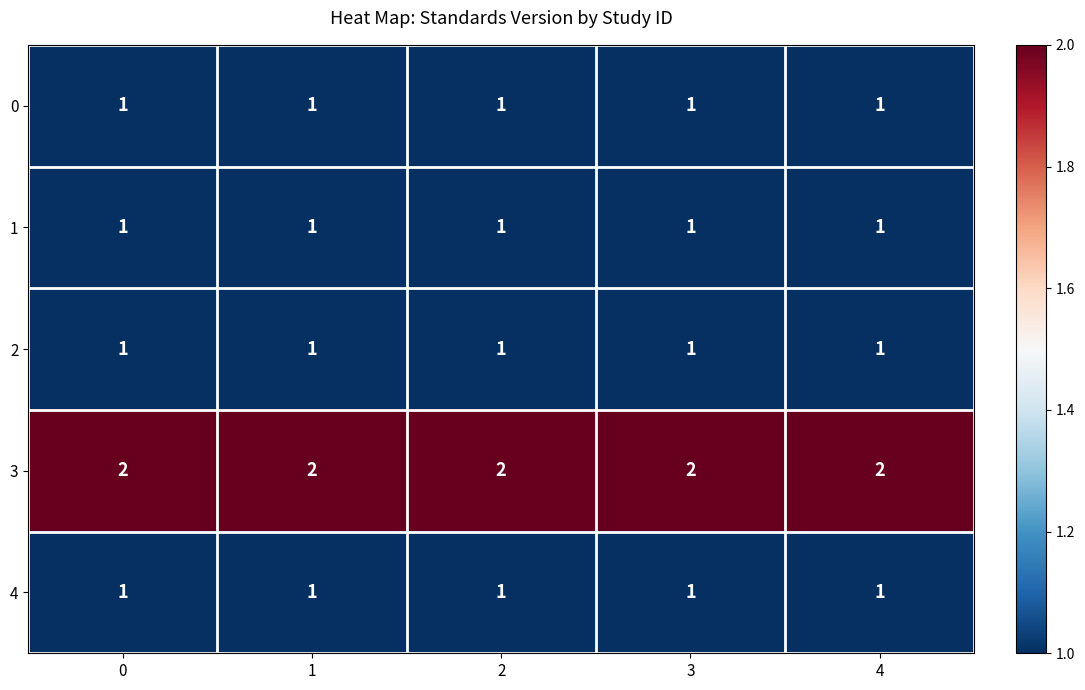

The value of 2 at 1 is 1. True or false?

True